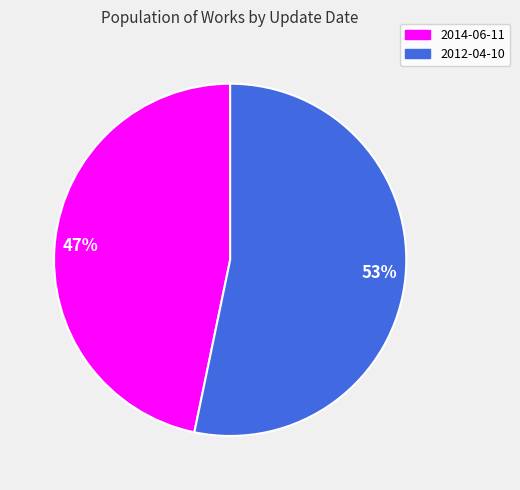

Count the number of slices in the pie.

2